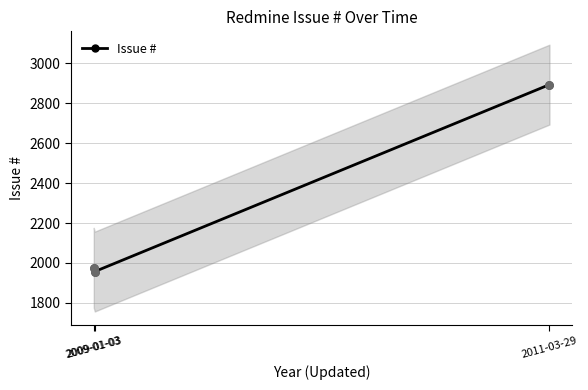

Approximately how many times larger is the value at 2009-01-03 compared to 2009-01-03?

1.0